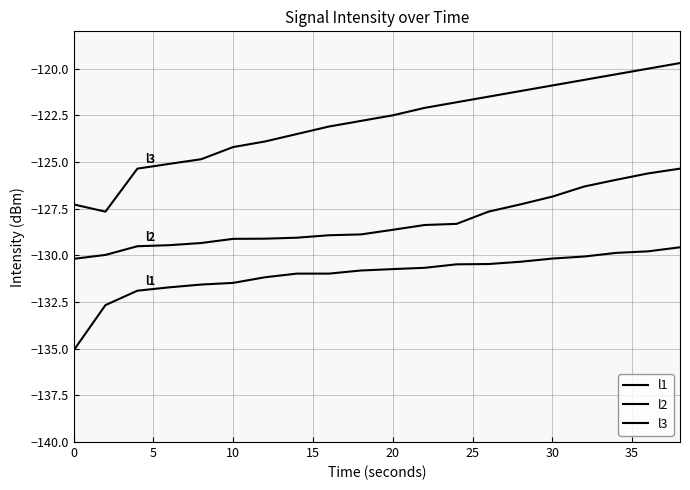

How many lines are shown in the chart?

3